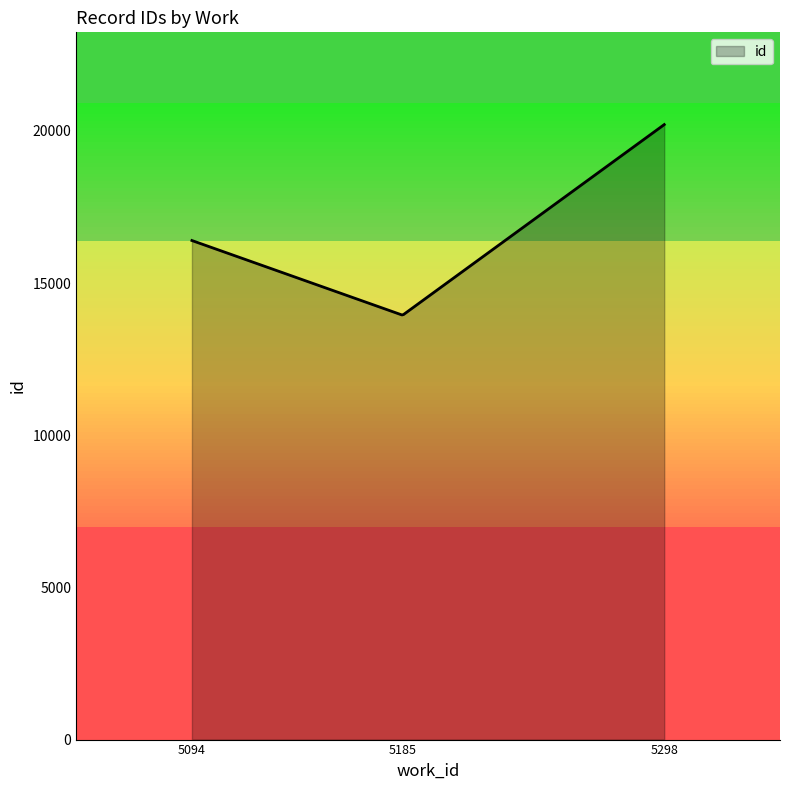

Does the chart have visible grid lines?

No